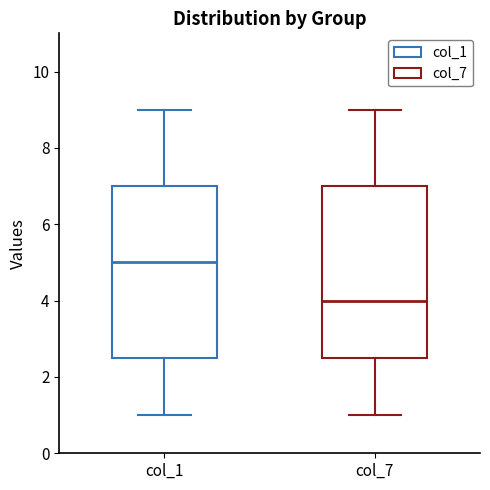

Which box has the highest median line?

col_1